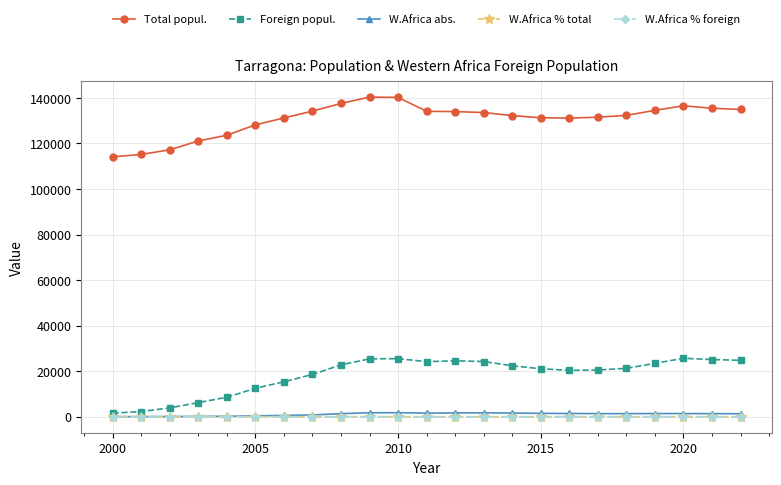

What is the maximum value shown in the chart?

140323.0